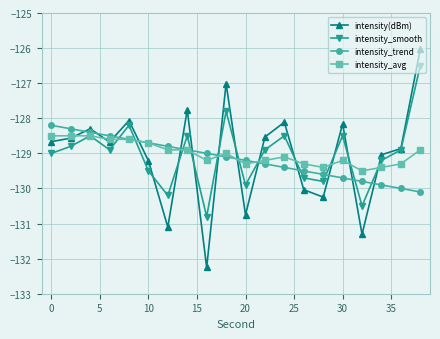

Rank the series by their maximum value, from highest to lowest.

intensity(dBm), intensity_smooth, intensity_trend, intensity_avg